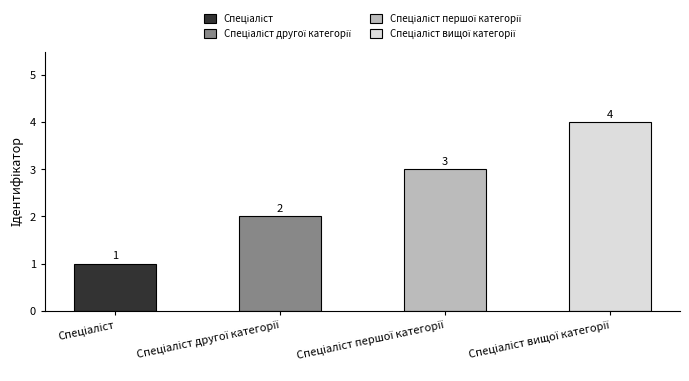

How many values are between 2 and 4?

3